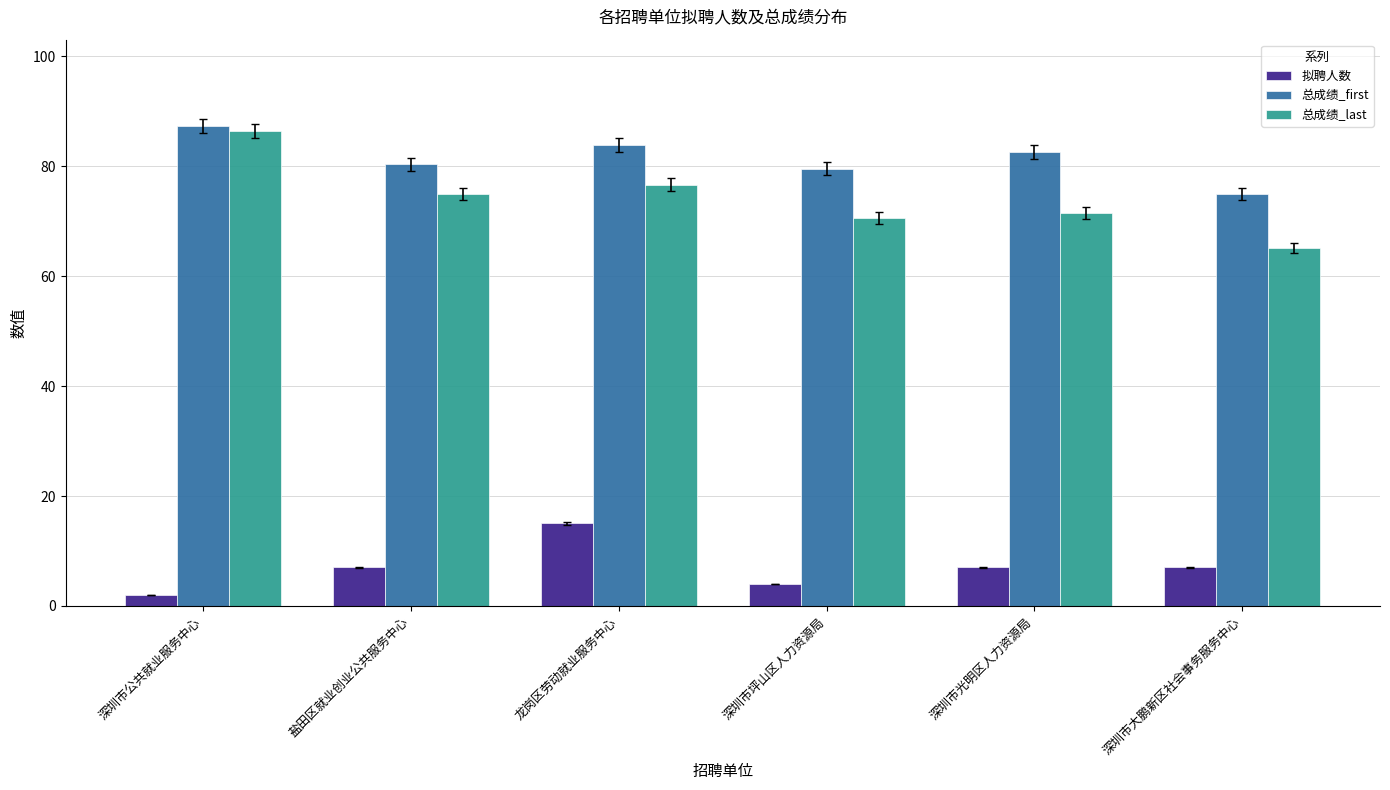

What is the smallest value displayed?

2.0